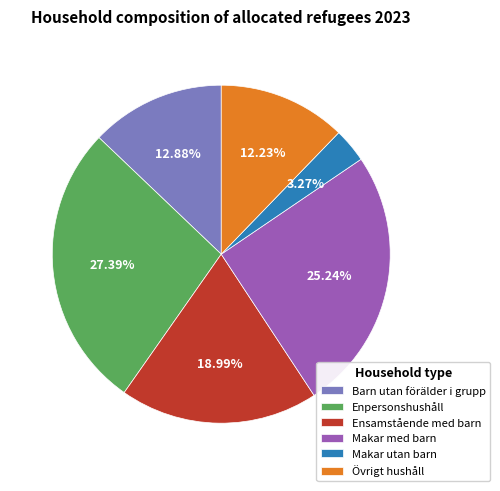

What percentage is NOT represented by Ensamstående med barn?

81.0%